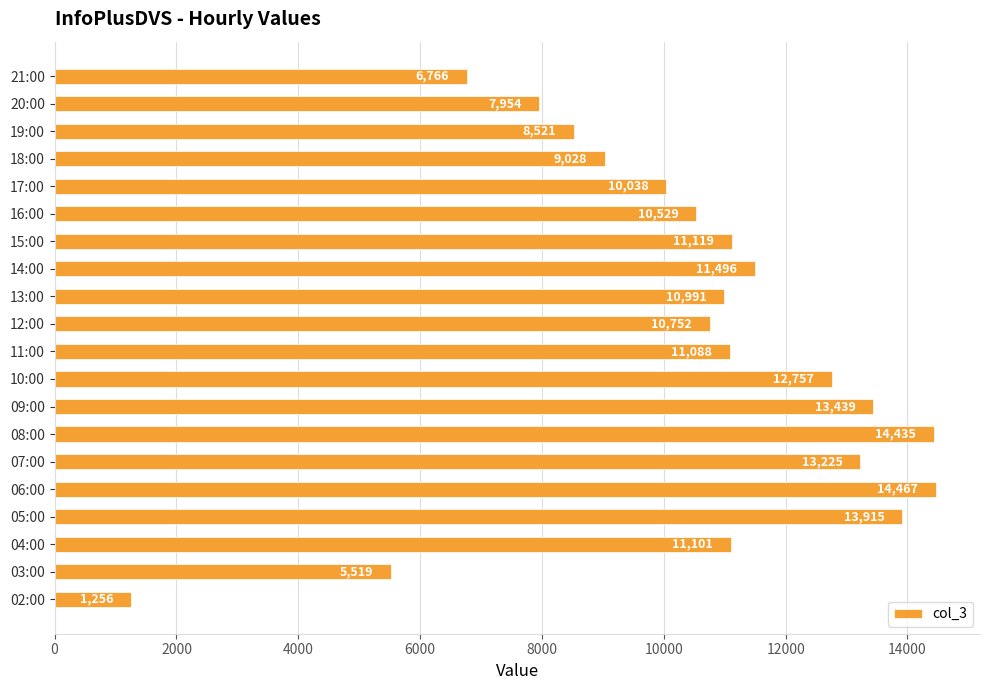

How many values are below 11088?

10